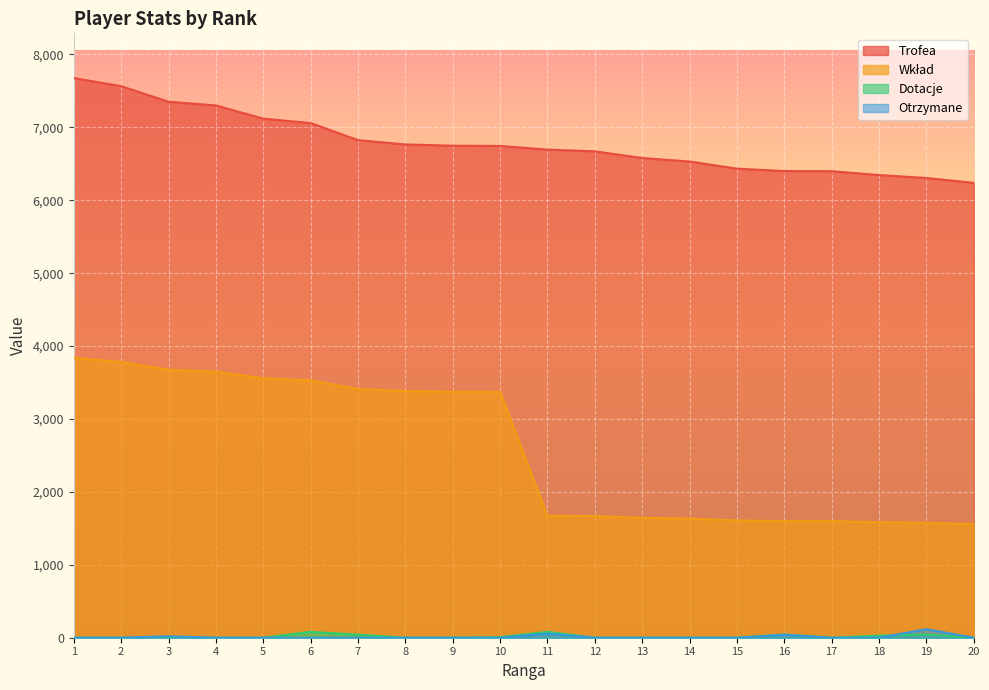

At which label does Otrzymane reach its peak?

19